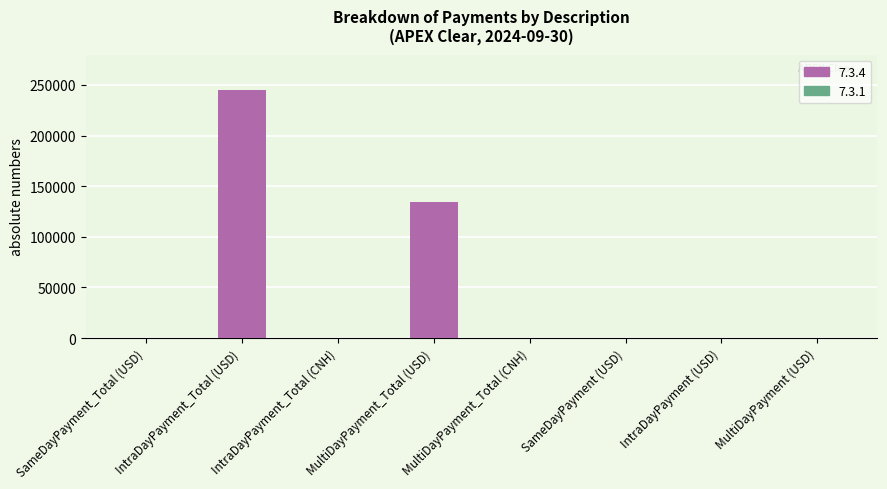

At which label is the value closest to 122489?

MultiDayPayment_Total (USD)